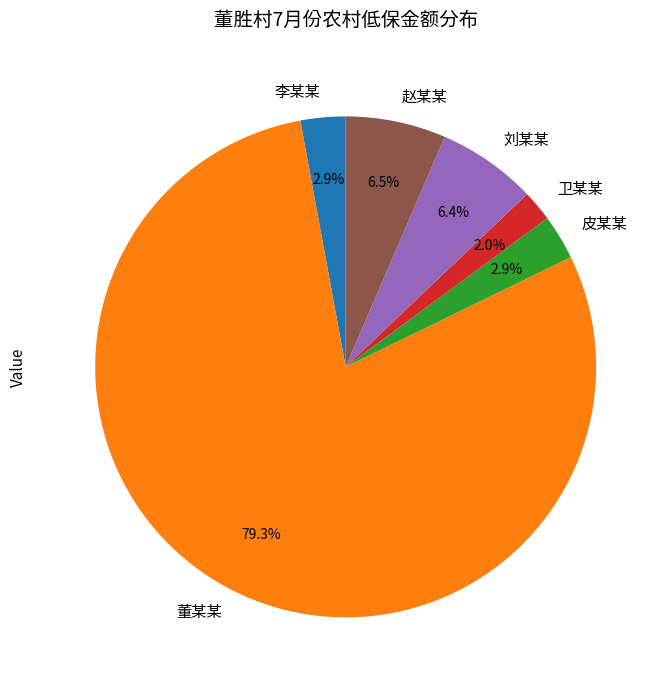

Is the sum of 皮某某 and 卫某某 greater than half?

No